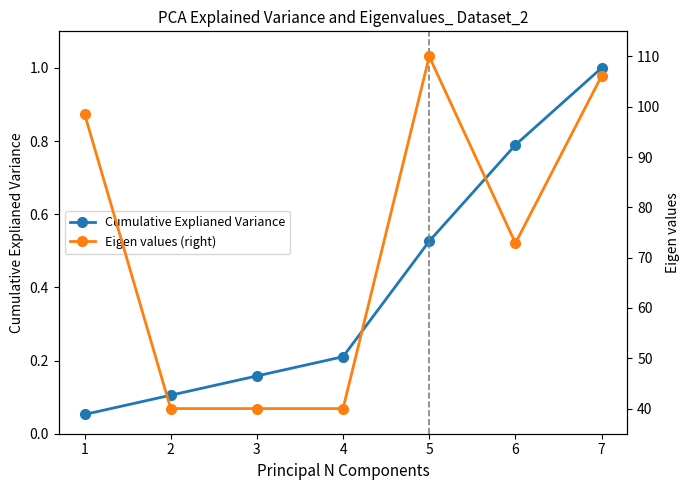

Is it true that Cumulative Explianed Variance equals 0.5 at 5?

True